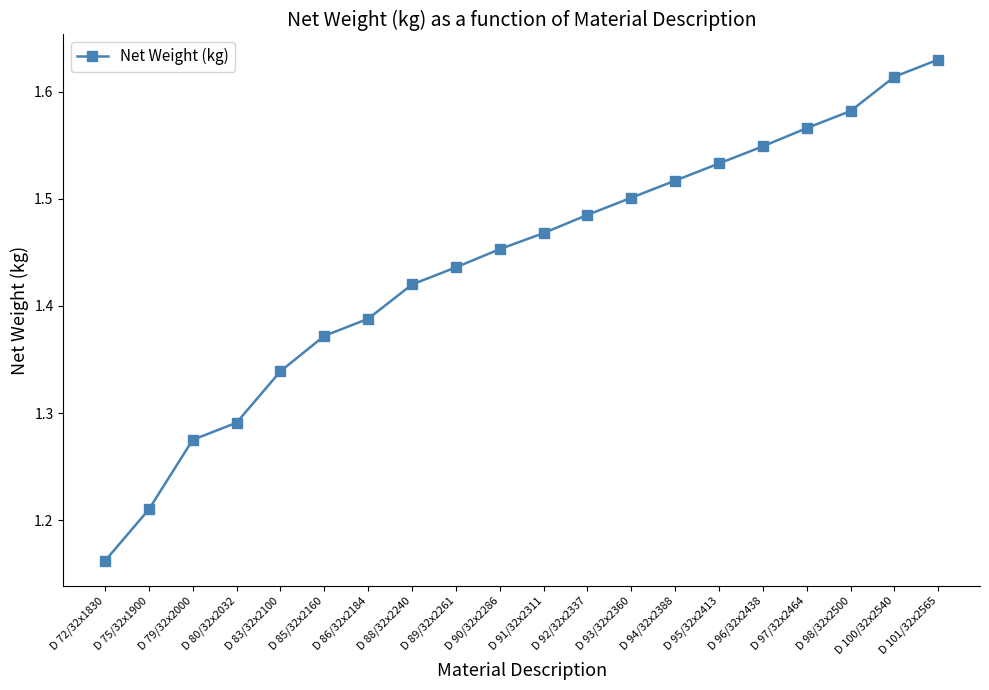

Which label corresponds to the largest value in the chart?

D 101/32x2565